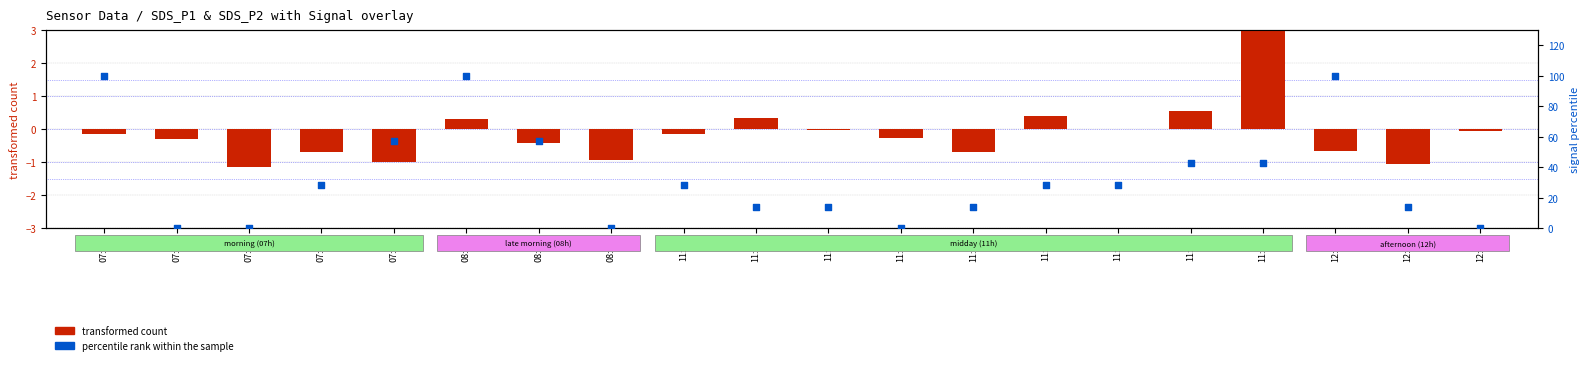

What is the total value across all series at 07:46?

-1.2